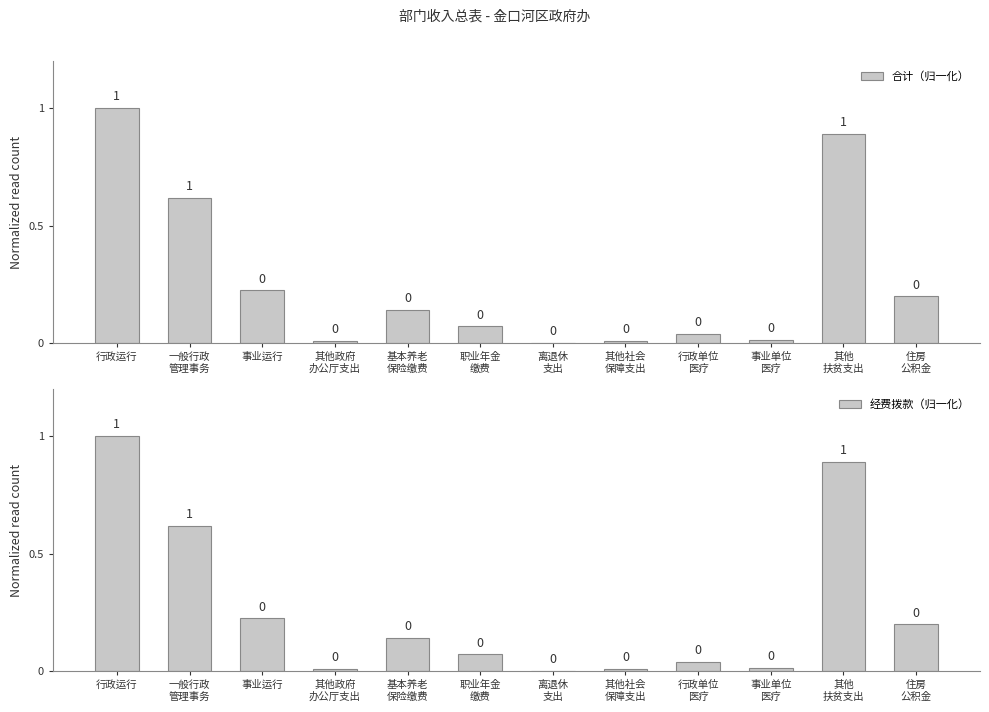

Between 其他
扶贫支出 and 住房
公积金, which is larger?

其他
扶贫支出